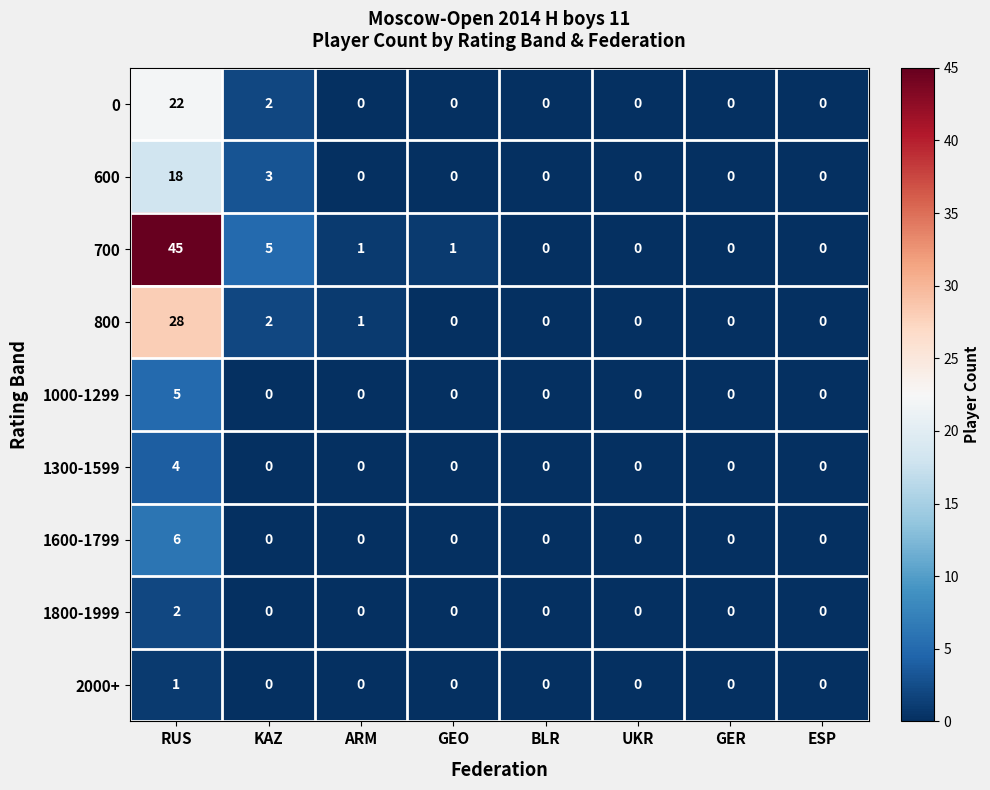

Rank the series by their maximum value, from lowest to highest.

2000+, 1800-1999, 1300-1599, 1000-1299, 1600-1799, 600, 0, 800, 700